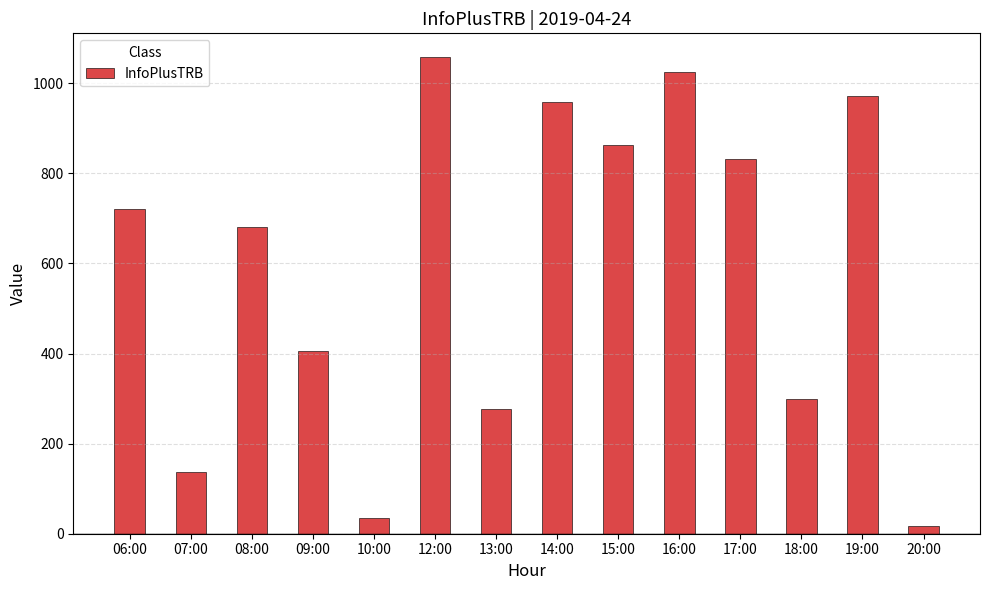

Rank the categories by value from highest to lowest.

12:00, 16:00, 19:00, 14:00, 15:00, 17:00, 06:00, 08:00, 09:00, 18:00, 13:00, 07:00, 10:00, 20:00